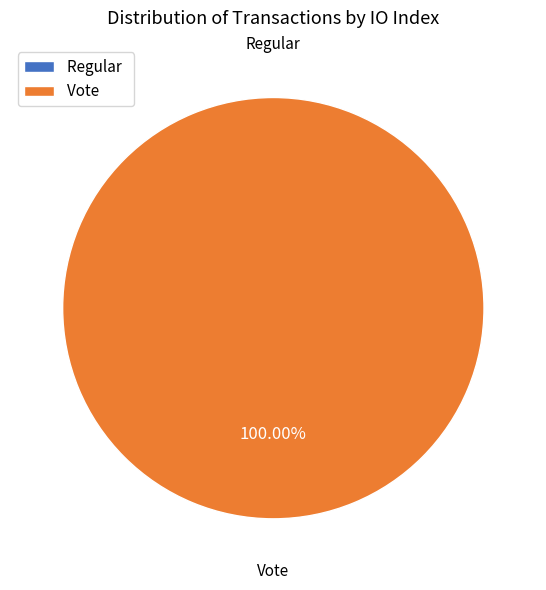

What percentage is the Vote slice, to the nearest percent?

100%